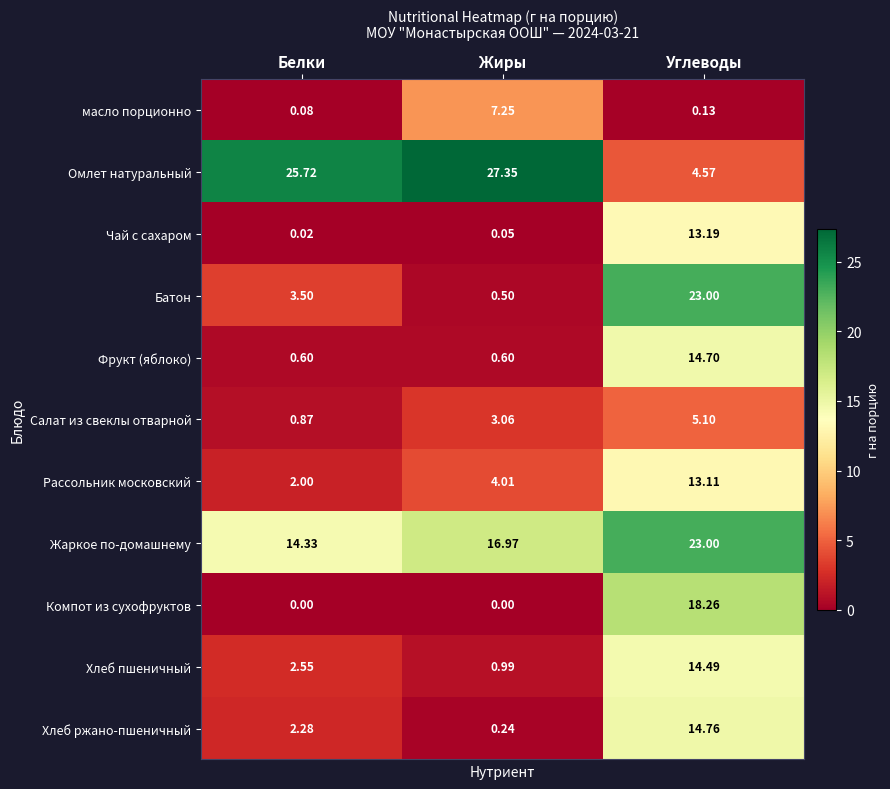

Where does the Омлет натуральный series first go above 25?

Белки